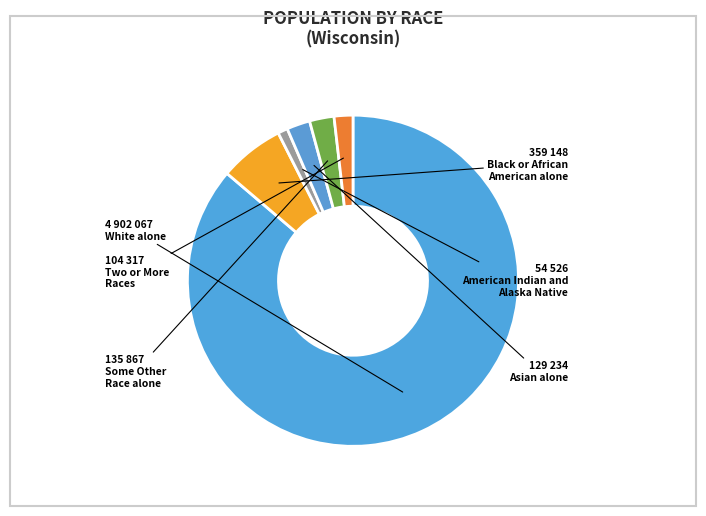

Count the number of slices in the pie.

6